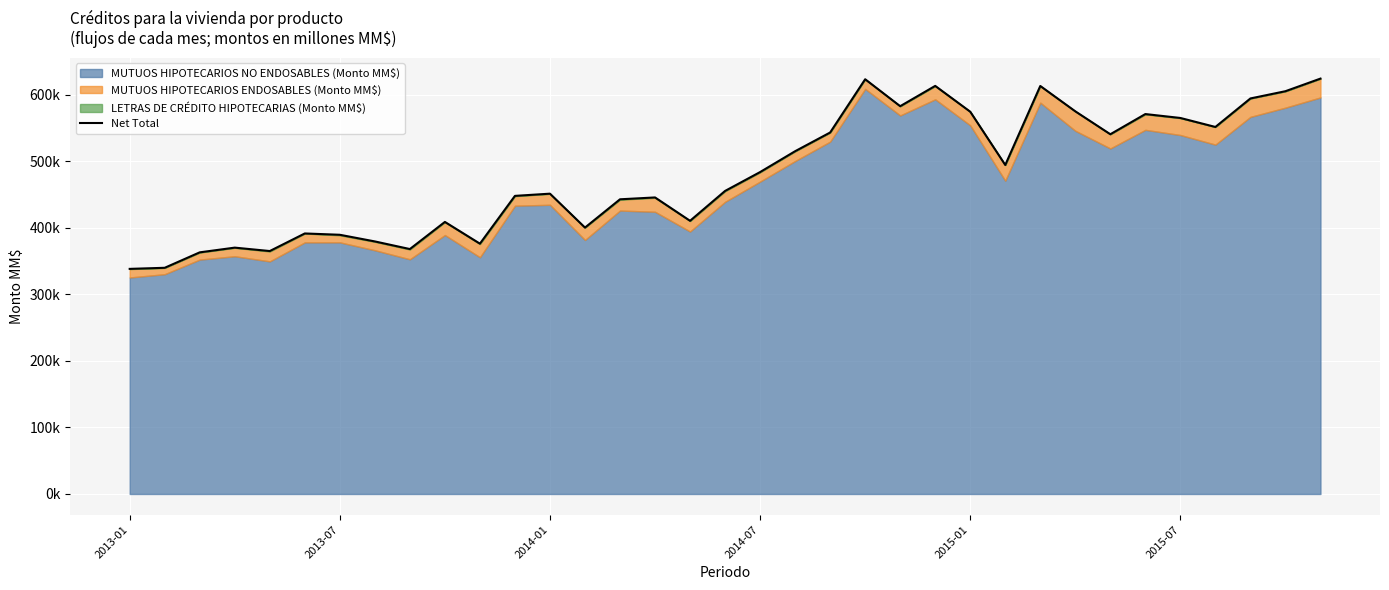

Which has a higher value, 21 or 16?

21